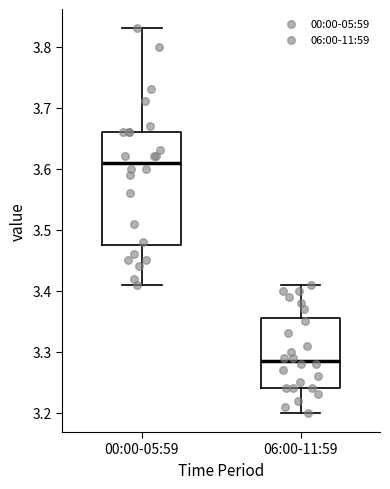

Which box has the highest median line?

00:00-05:59